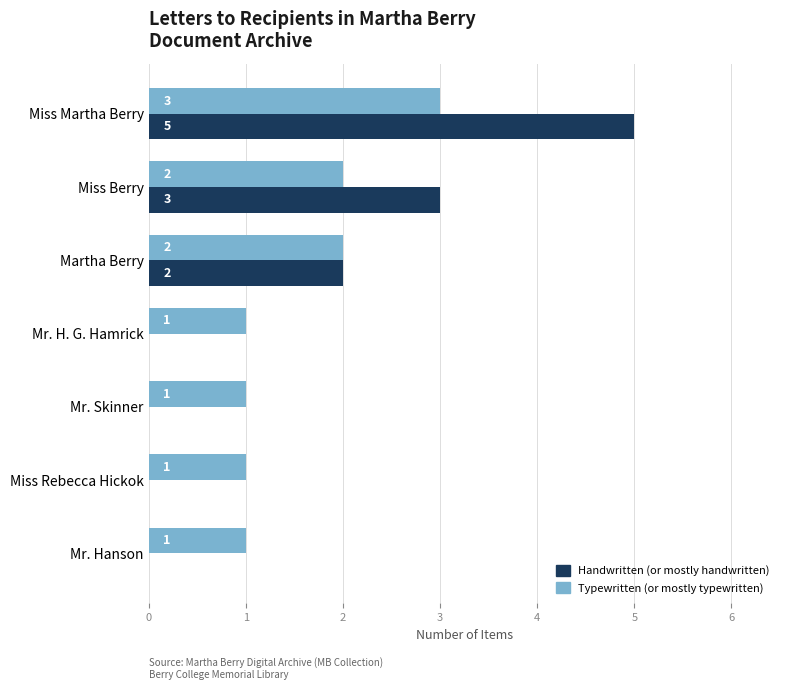

At which category is the sum across all series the highest?

Miss Martha Berry